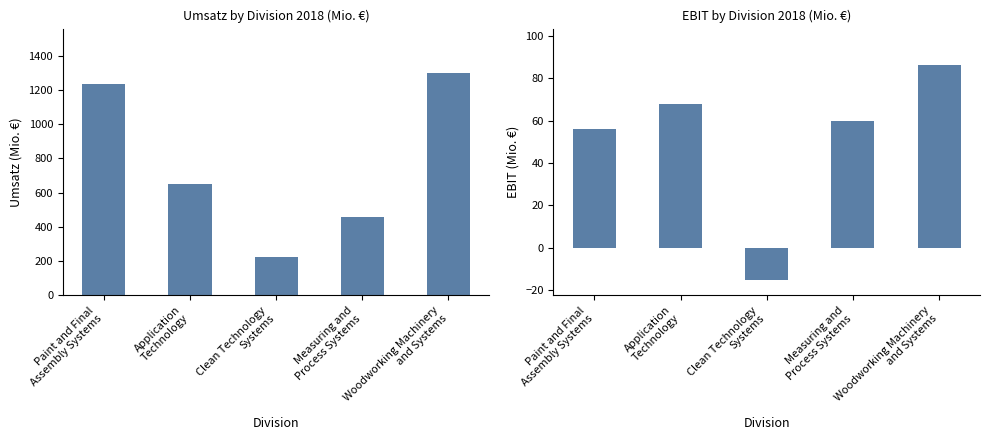

Between Paint and Final
Assembly Systems and Application
Technology, which is larger?

Paint and Final
Assembly Systems